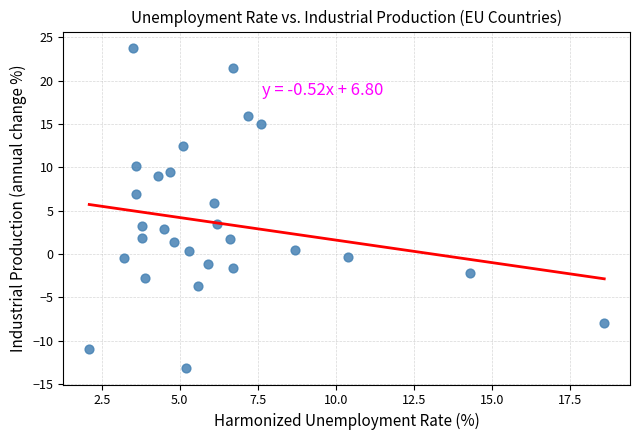

What Y value in the scatter plot is closest to 5?

5.9